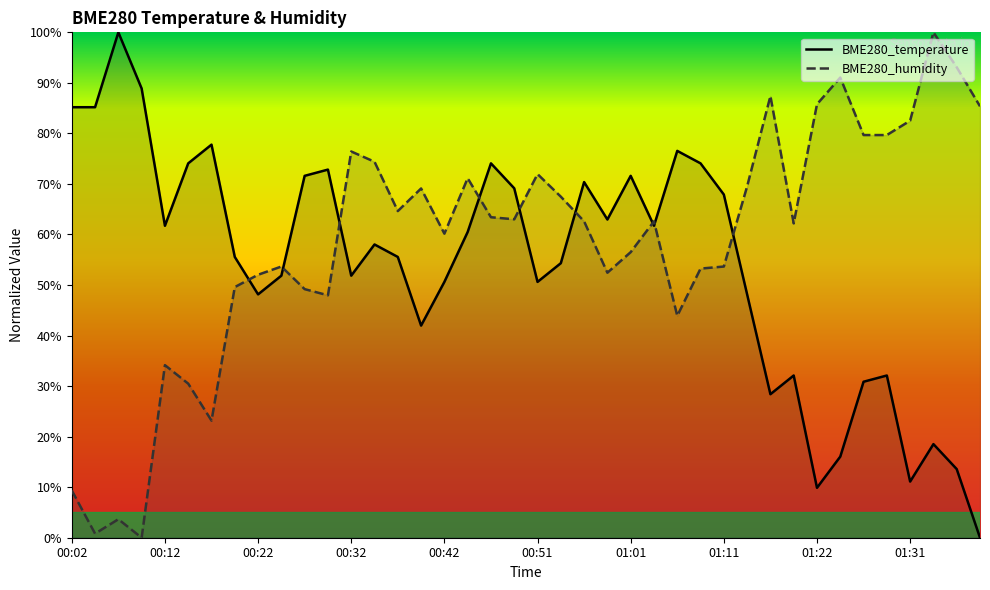

How many intersections are there between BME280_humidity and BME280_temperature?

9